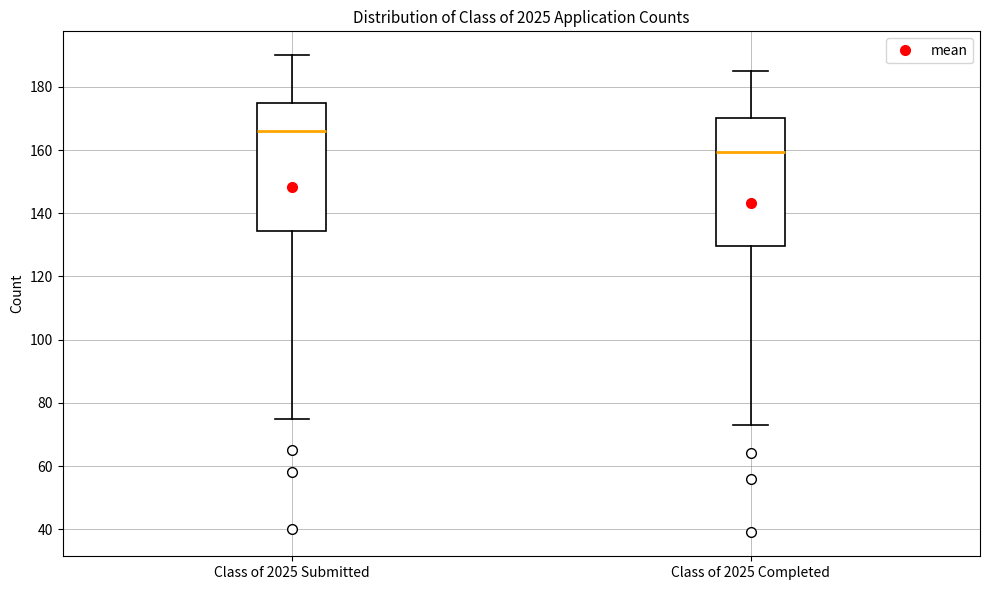

Reading left to right, read every box against the y-axis: the position of its median line, the range the box covers, and the ends of its whiskers. The values are not printed on the chart, so give them approximately, as read against the axis.

Class of 2025 Submitted: median 166, box 134 to 176, whiskers 76 to 190
Class of 2025 Completed: median 160, box 130 to 170, whiskers 74 to 186